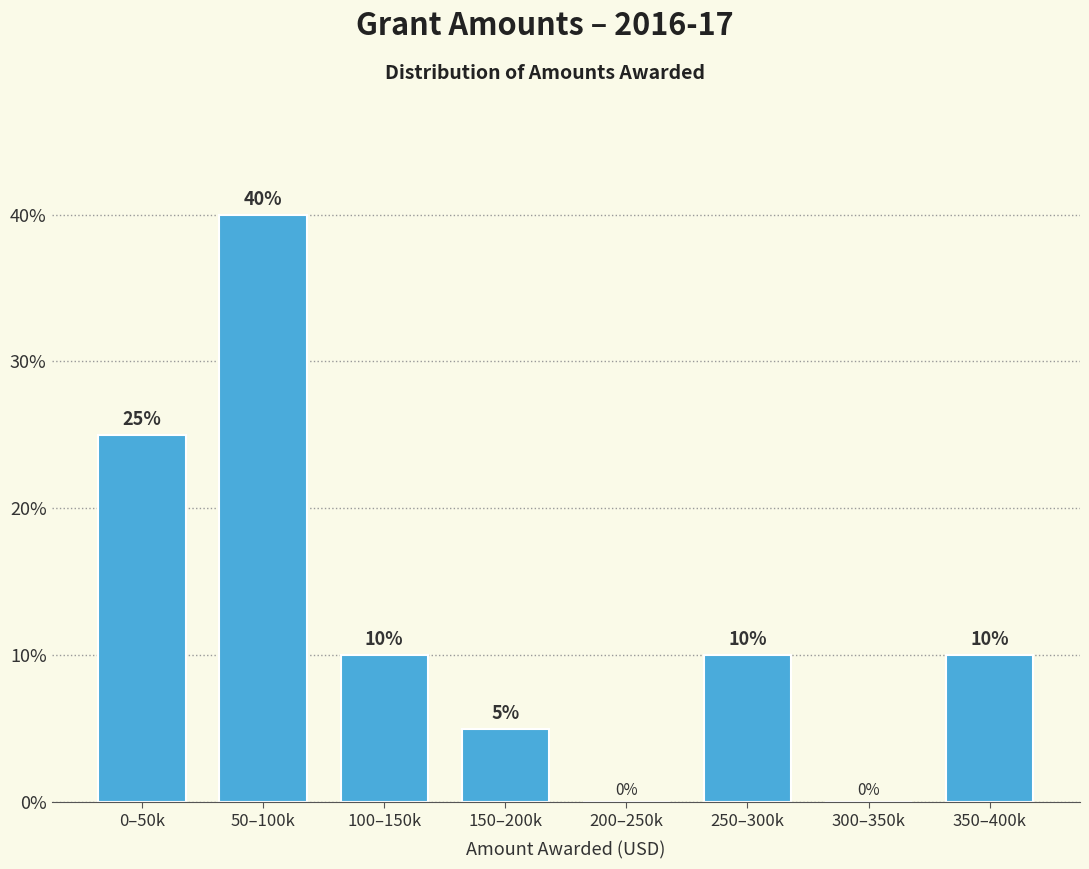

Reading left to right, what are all the values shown in this chart?

0–50k=25	50–100k=40	100–150k=10	150–200k=5	200–250k=0	250–300k=10	300–350k=0	350–400k=10